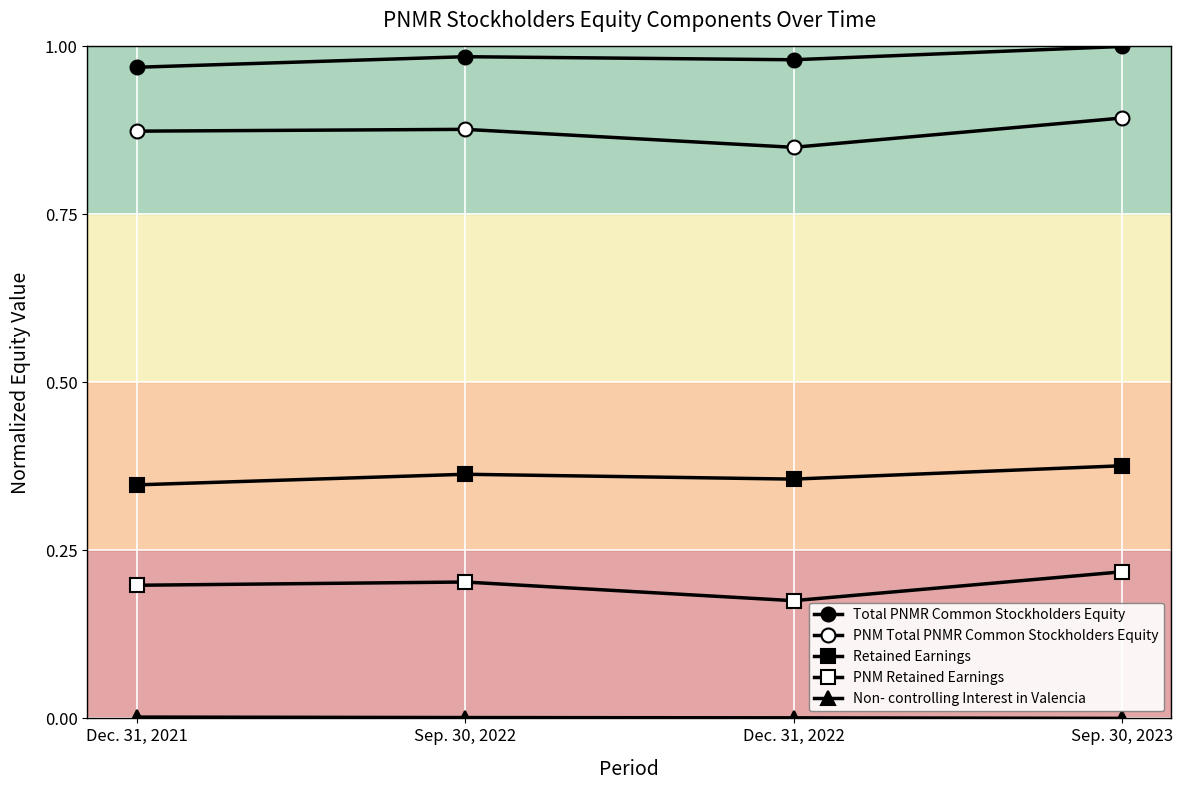

What is the total value across all series at Dec. 31, 2022?

2.4